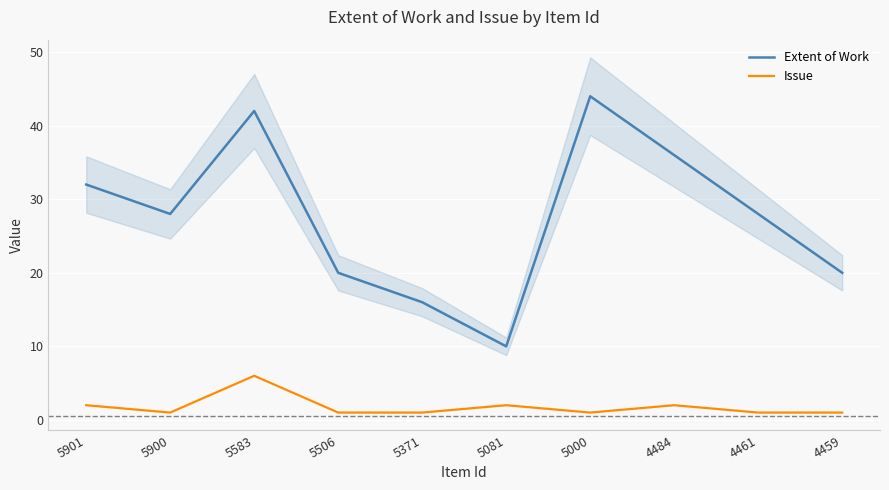

How many data points in Extent of Work are above 28?

4